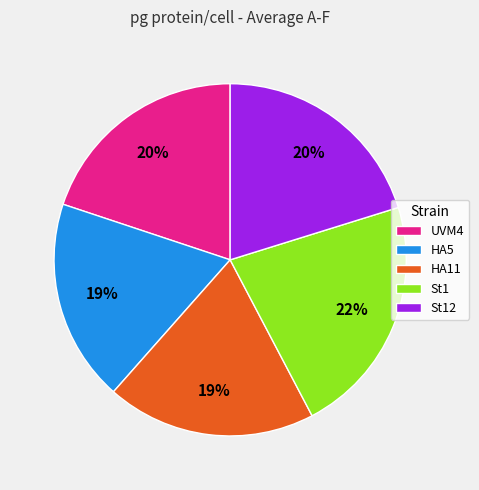

Is it true that St1 is 32% of the pie?

False